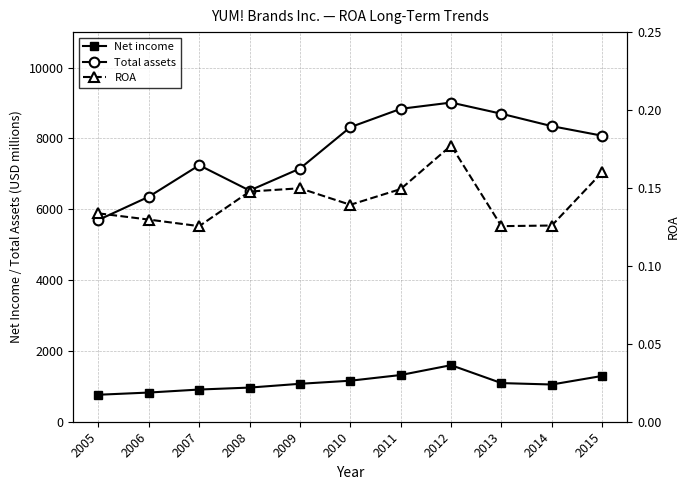

Reading left to right, transcribe all the data shown in this chart.

Net income: 762.0	824.0	909.0	964.0	1071.0	1158.0	1319.0	1597.0	1091.0	1051.0	1293.0
Total assets: 5698.0	6353.0	7242.0	6527.0	7148.0	8316.0	8834.0	9011.0	8695.0	8345.0	8075.0
ROA: 0.1	0.1	0.1	0.1	0.1	0.1	0.1	0.2	0.1	0.1	0.2